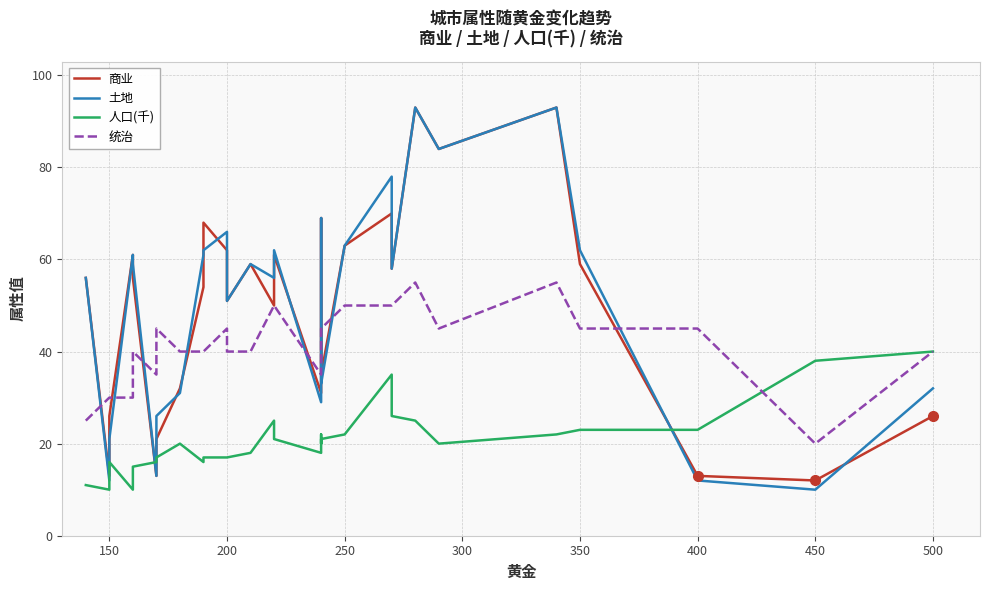

Reading right to left, extract all data points from this chart.

商业: 26	12	13	59	93	84	93	58	70	63	35	52	55	69	31	61	50	59	51	62	68	54	32	21	13	56	61	26	13	56
土地: 32	10	12	62	93	84	93	58	78	63	33	53	55	69	29	62	56	59	51	66	62	61	31	26	13	59	61	21	12	56
人口(千): 40	38	23	23	22	20	25	26	35	22	21	20	22	21	18	21	25	18	17	17	17	16	20	17	16	15	10	16	10	11
统治: 40	20	45	45	55	45	55	50	50	50	45	45	45	40	35	50	50	40	40	45	40	40	40	45	35	40	30	30	30	25